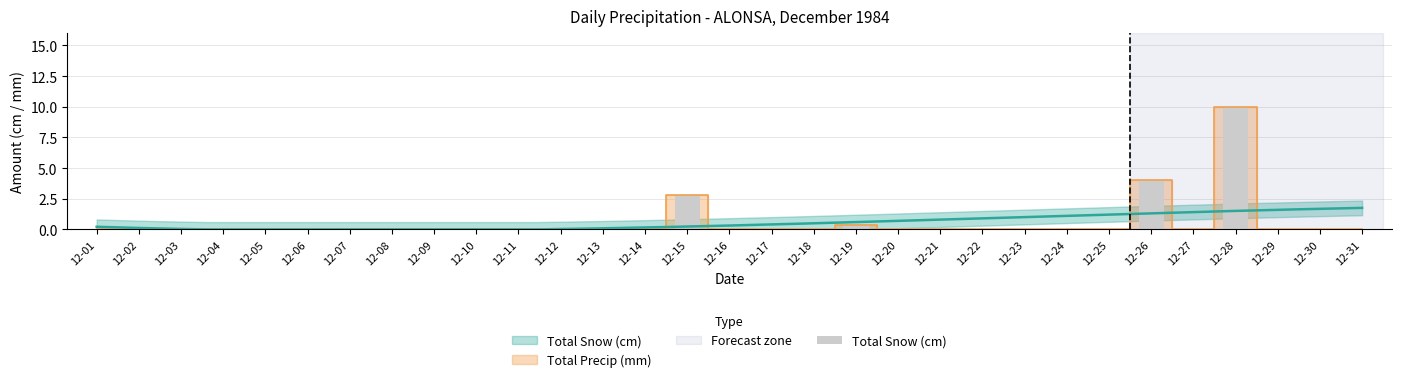

How many bars are there in total?

31